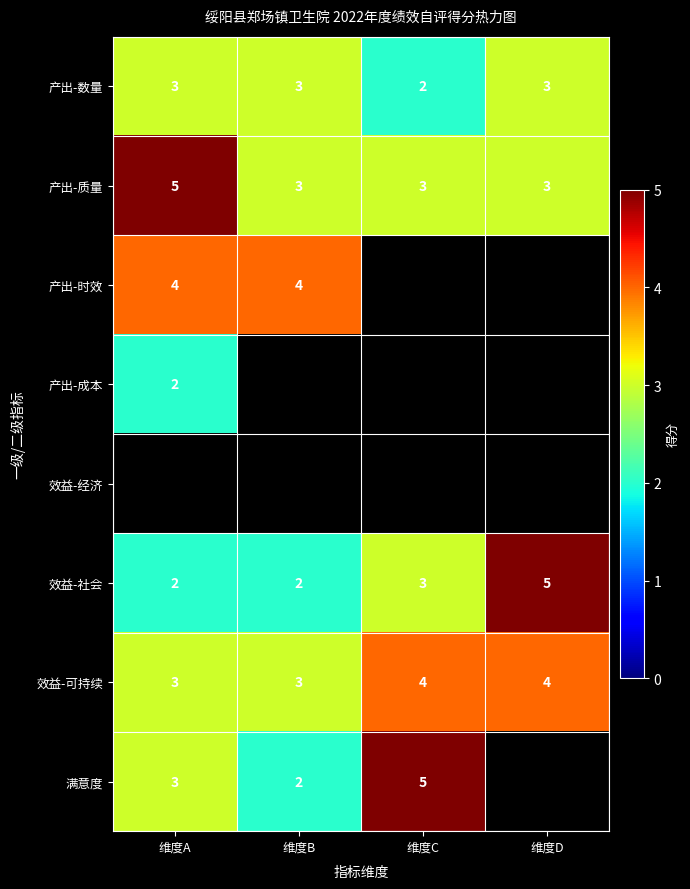

The value of 效益-可持续 at 维度C is 4. True or false?

True